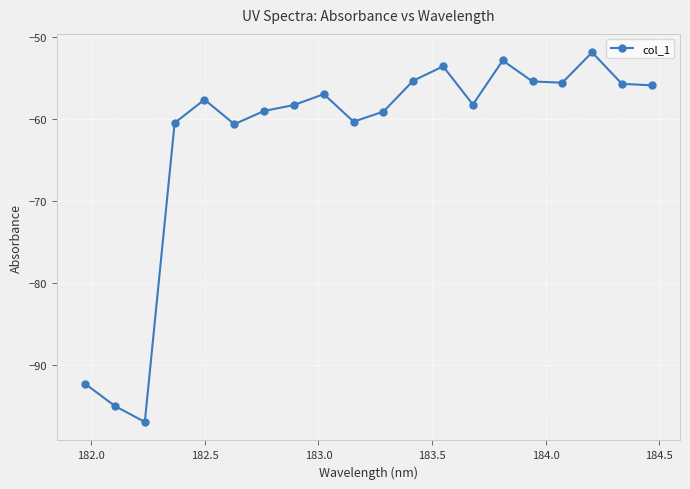

What is the average value?

-62.6